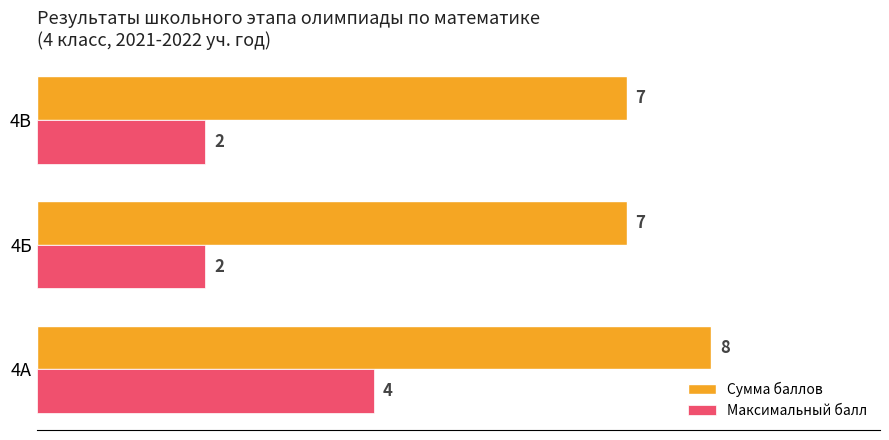

What is the average value of the Максимальный балл series?

3